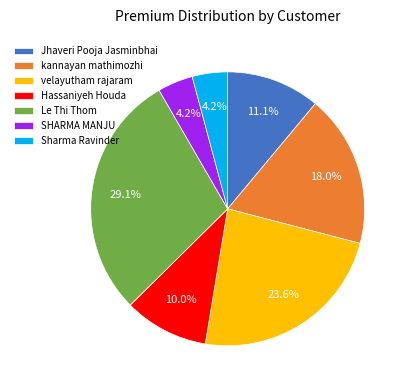

Does Sharma Ravinder account for over 50% of the chart?

No